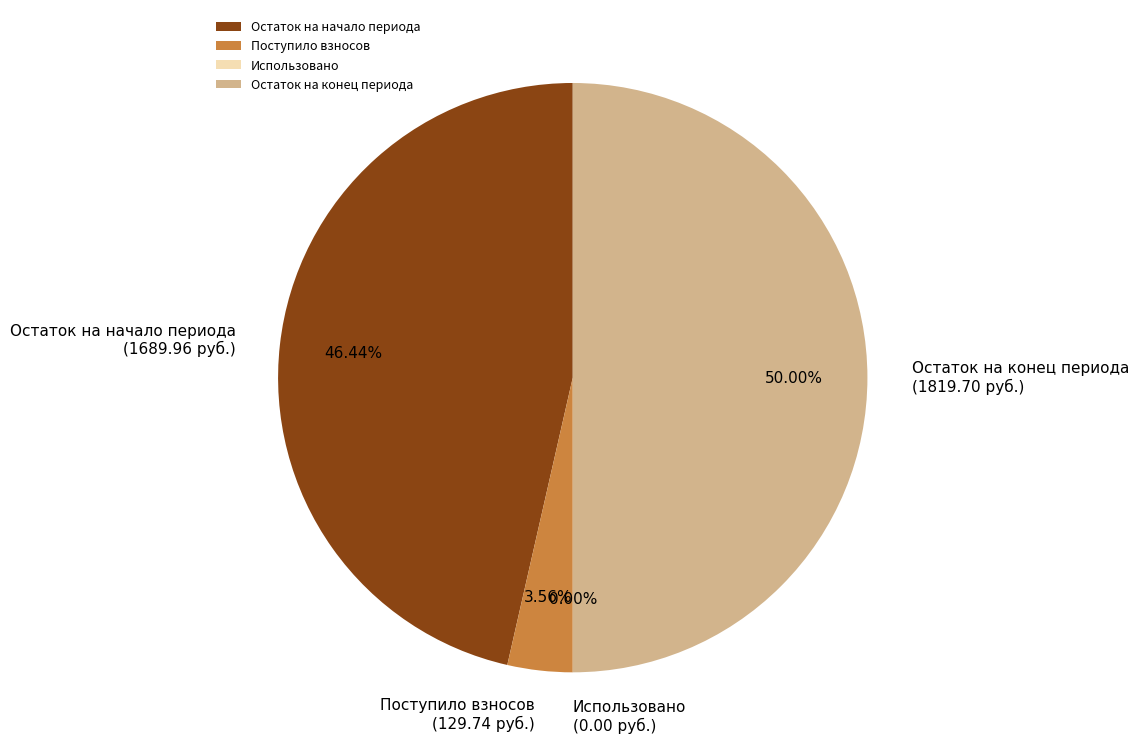

Is there any slice that represents more than half of the pie?

No